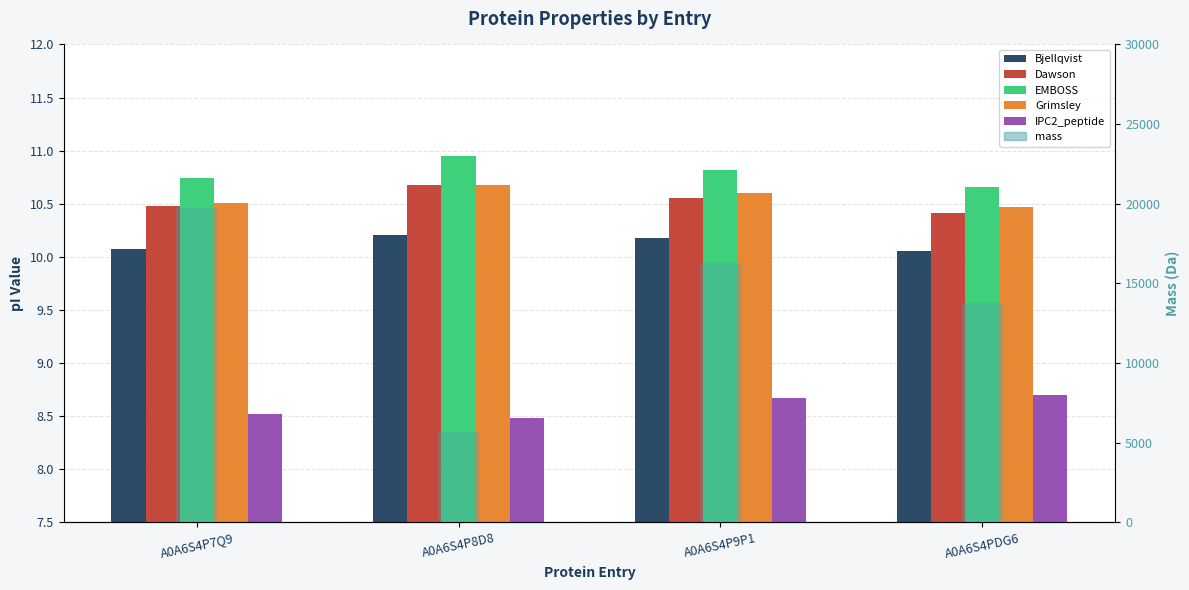

Does the chart contain any negative values?

No